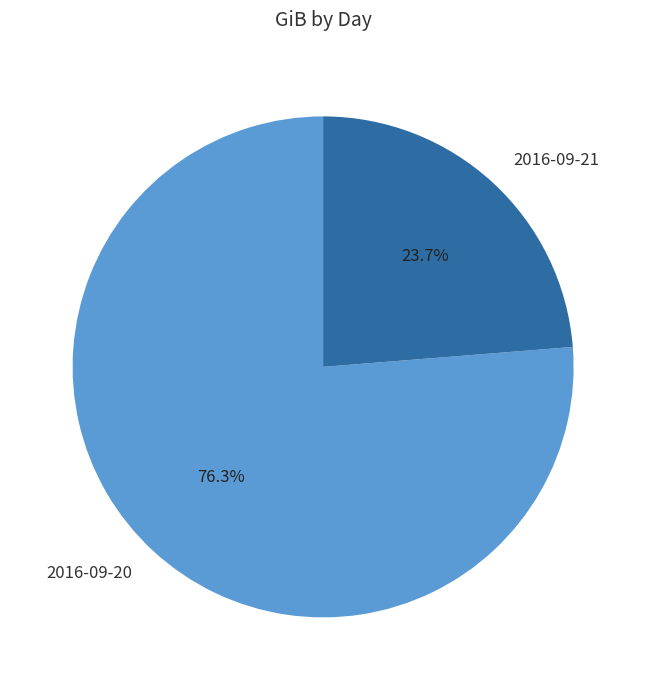

Does 2016-09-21 account for over 50% of the chart?

No